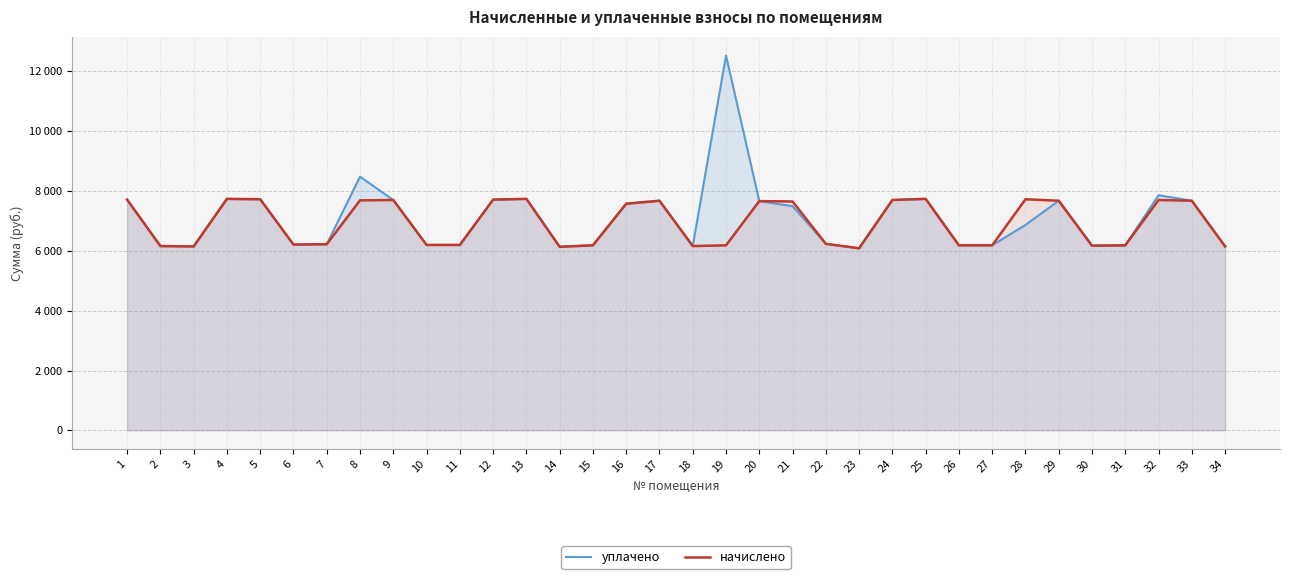

Reading right to left, what are all the values shown in this chart?

уплачено: 34=6147.9	33=7675.6	32=7859.1	31=6185.2	30=6172.7	29=7675.6	28=6866.9	27=6185.2	26=6185.2	25=7737.7	24=7700.4	23=6085.8	22=6234.8	21=7493.2	20=7663.1	19=12528.4	18=6160.3	17=7675.6	16=7576.2	15=6185.2	14=6135.5	13=7737.7	12=7712.8	11=6197.6	10=6197.6	9=7700.4	8=8480.3	7=6222.4	6=6210.0	5=7725.3	4=7737.8	3=6147.9	2=6160.3	1=7712.8
начислено: 34=6147.9	33=7675.6	32=7700.4	31=6185.2	30=6172.7	29=7675.6	28=7725.2	27=6185.2	26=6185.2	25=7737.7	24=7700.4	23=6085.8	22=6234.8	21=7650.9	20=7663.1	19=6185.2	18=6160.3	17=7675.6	16=7576.2	15=6185.2	14=6135.5	13=7737.7	12=7712.8	11=6197.6	10=6197.6	9=7700.4	8=7688.0	7=6222.4	6=6210.0	5=7725.3	4=7737.8	3=6147.9	2=6160.3	1=7712.8